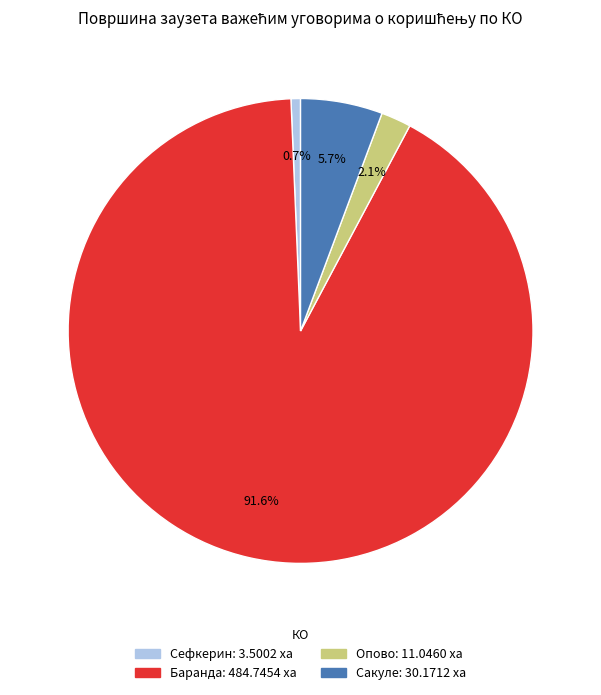

Approximately how many times larger is the value at Сефкерин compared to Опово?

0.3